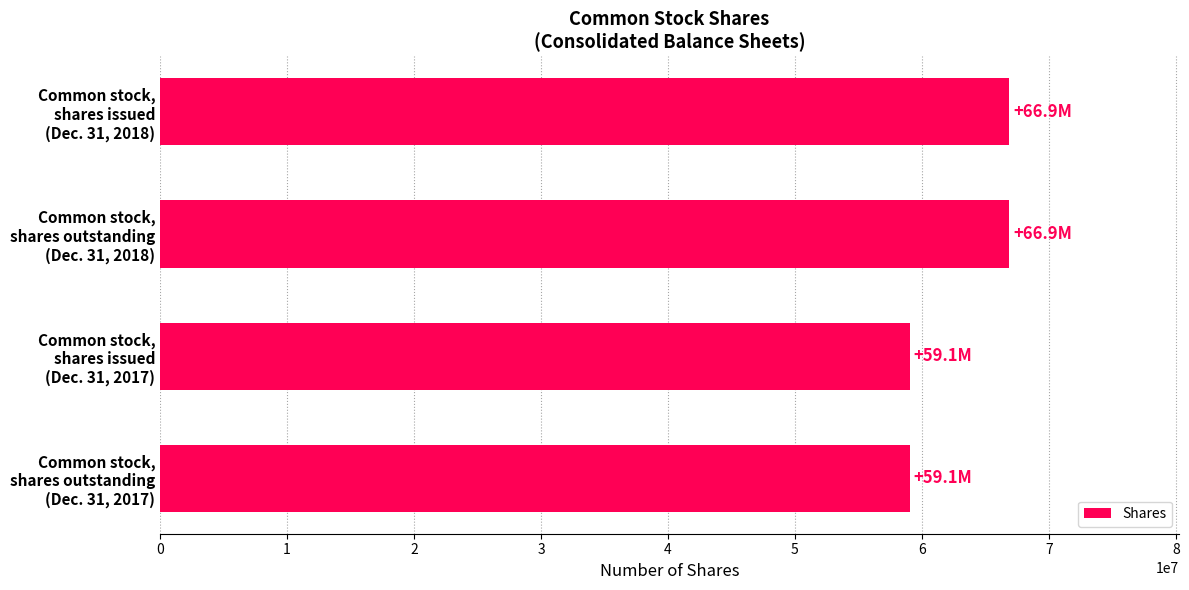

What is the sum of all values?

251863650